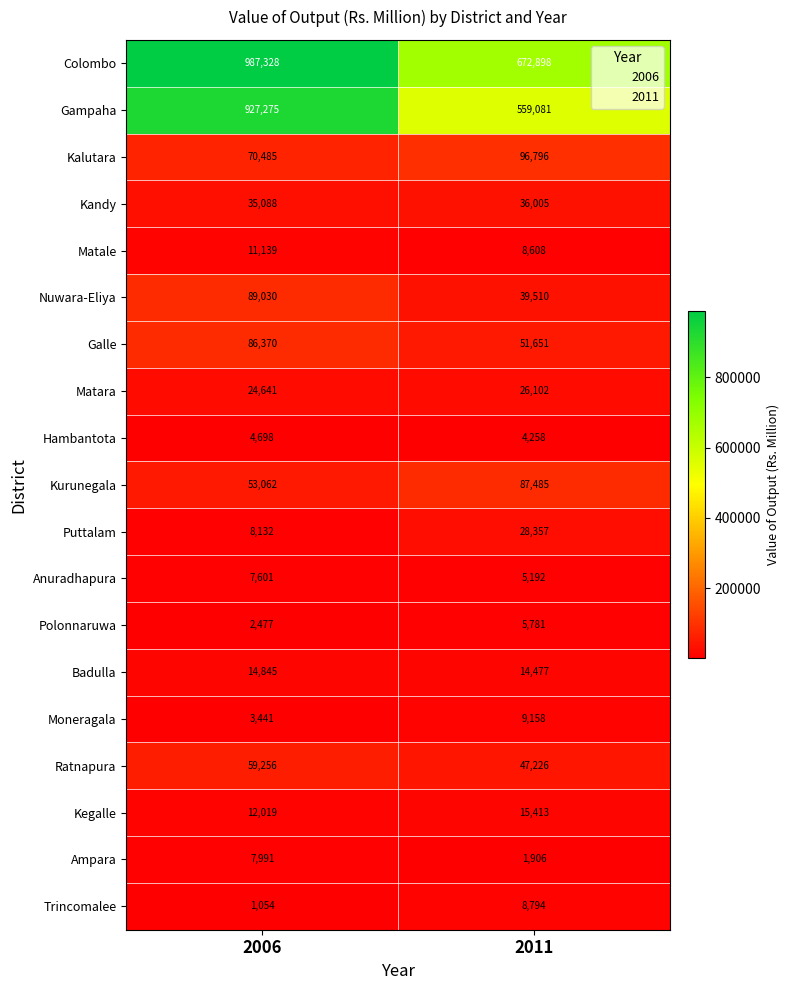

What is the highest value of the Kurunegala series?

87485